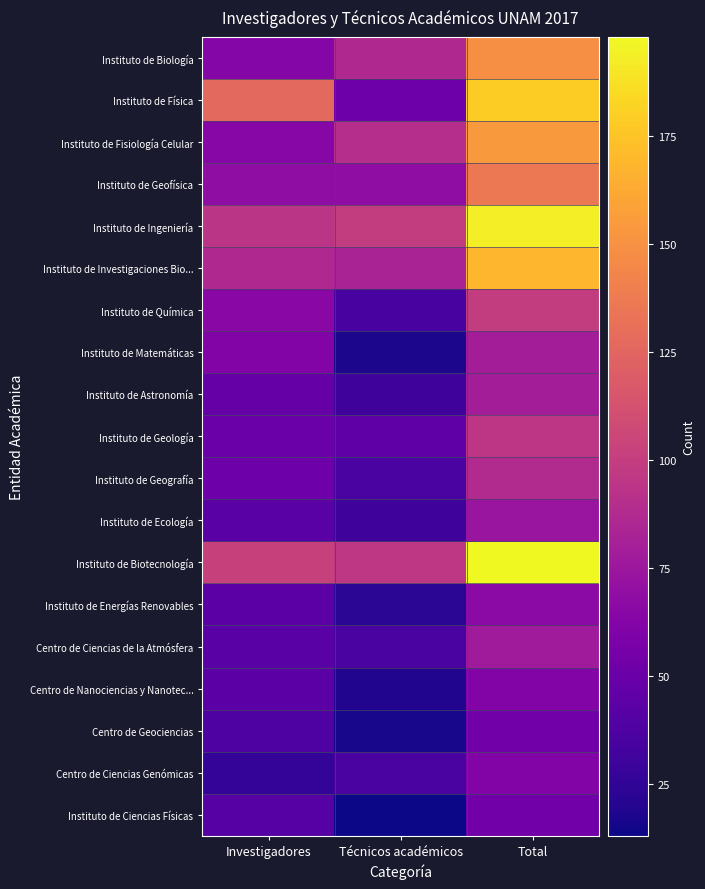

Reading left to right, what are all the values shown in this chart?

Instituto de Biología: Investigadores=63	Técnicos académicos=86	Total=149
Instituto de Física: Investigadores=127	Técnicos académicos=52	Total=179
Instituto de Fisiología Celular: Investigadores=64	Técnicos académicos=90	Total=154
Instituto de Geofísica: Investigadores=68	Técnicos académicos=68	Total=136
Instituto de Ingeniería: Investigadores=94	Técnicos académicos=99	Total=193
Instituto de Investigaciones Bio...: Investigadores=86	Técnicos académicos=83	Total=169
Instituto de Química: Investigadores=65	Técnicos académicos=34	Total=99
Instituto de Matemáticas: Investigadores=62	Técnicos académicos=17	Total=79
Instituto de Astronomía: Investigadores=48	Técnicos académicos=31	Total=79
Instituto de Geología: Investigadores=50	Técnicos académicos=45	Total=95
Instituto de Geografía: Investigadores=52	Técnicos académicos=36	Total=88
Instituto de Ecología: Investigadores=42	Técnicos académicos=31	Total=73
Instituto de Biotecnología: Investigadores=102	Técnicos académicos=96	Total=198
Instituto de Energías Renovables: Investigadores=43	Técnicos académicos=23	Total=66
Centro de Ciencias de la Atmósfera: Investigadores=42	Técnicos académicos=36	Total=78
Centro de Nanociencias y Nanotec...: Investigadores=43	Técnicos académicos=19	Total=62
Centro de Geociencias: Investigadores=38	Técnicos académicos=16	Total=54
Centro de Ciencias Genómicas: Investigadores=26	Técnicos académicos=36	Total=62
Instituto de Ciencias Físicas: Investigadores=41	Técnicos académicos=13	Total=54